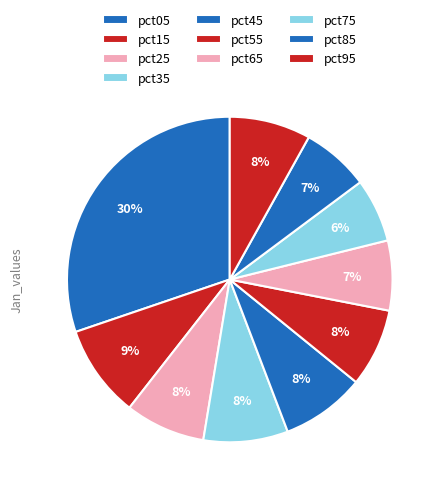

Which slice is the largest?

pct05